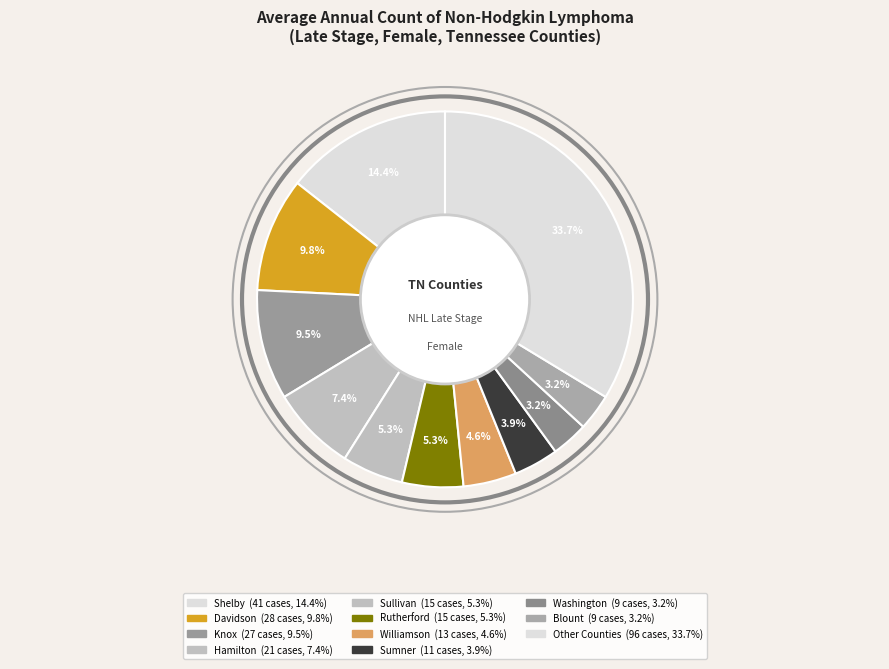

How many segments does this pie chart have?

11